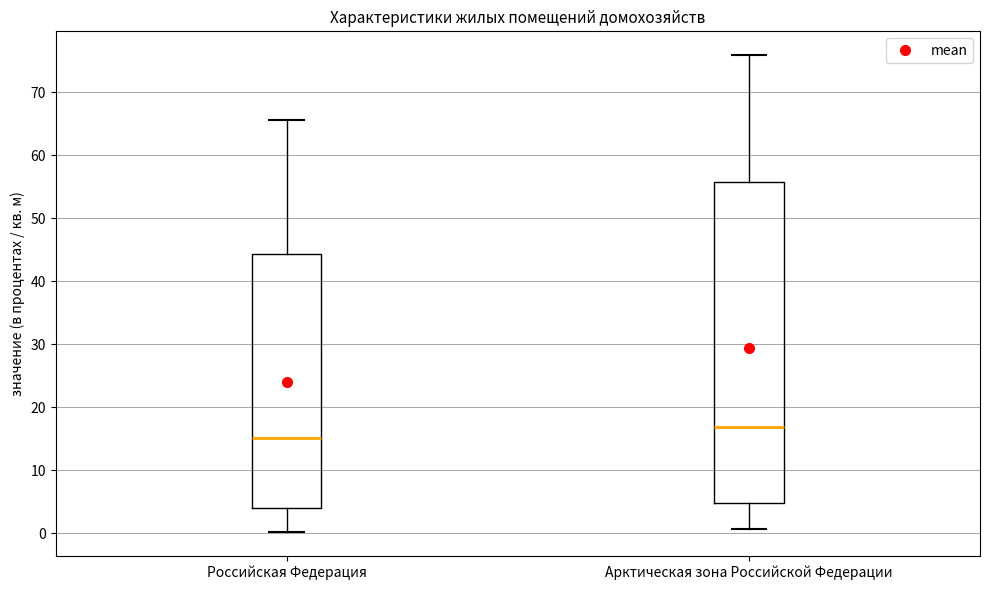

Reading left to right, read every box against the y-axis: the position of its median line, the range the box covers, and the ends of its whiskers. The values are not printed on the chart, so give them approximately, as read against the axis.

Российская Федерация: median 15, box 4 to 44, whiskers 0 to 66
Арктическая зона Российской Федерации: median 17, box 5 to 56, whiskers 1 to 76